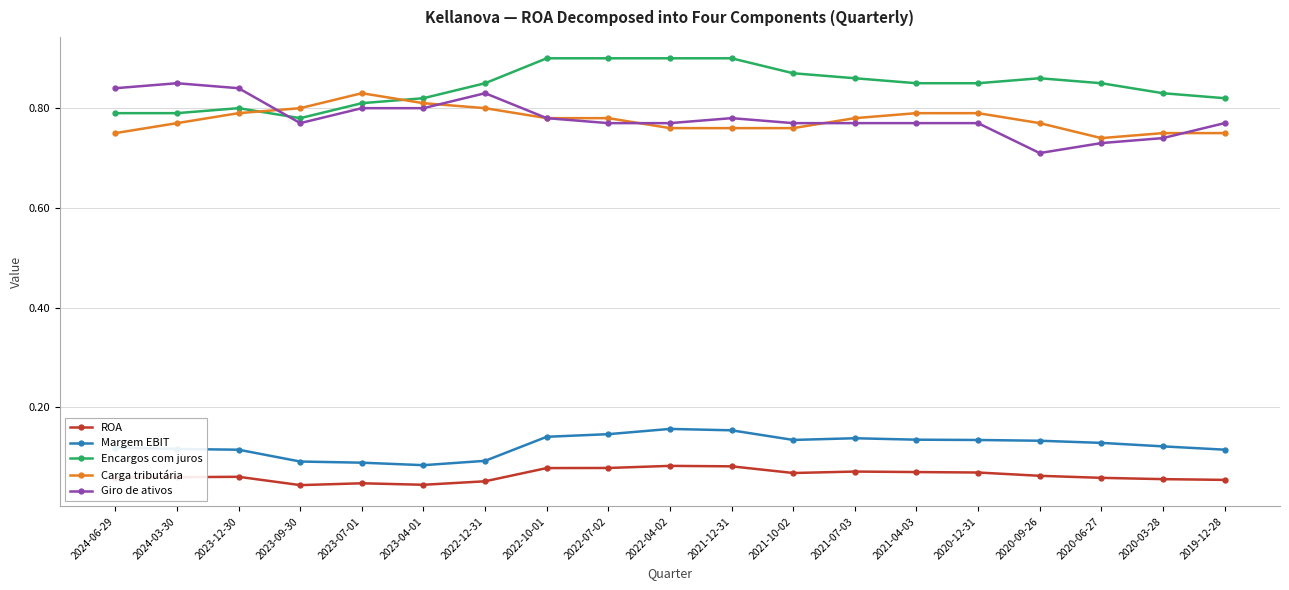

The Carga tributária series shows 0.8 at 2021-12-31. True or false?

True